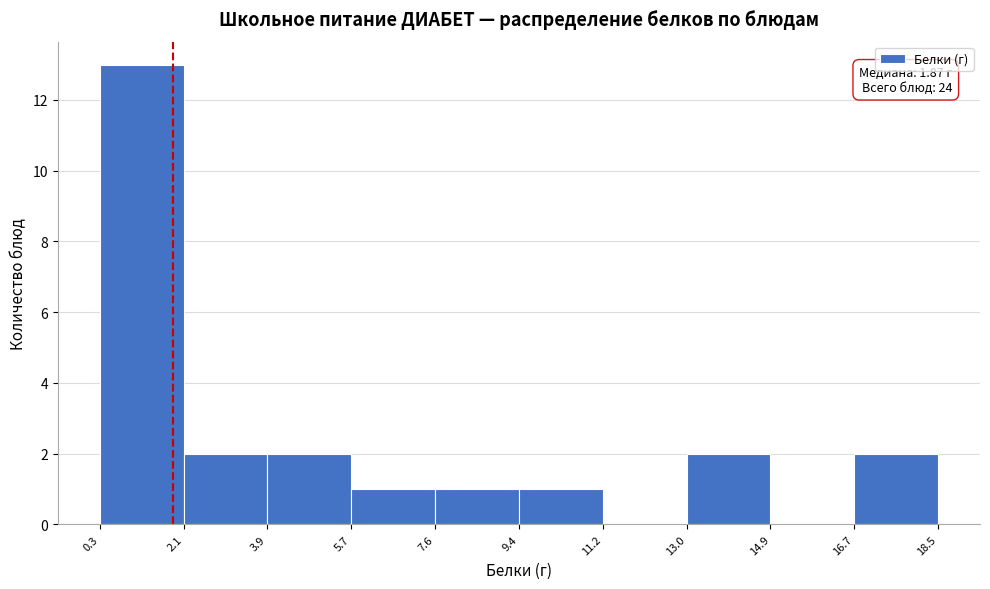

Over which range of the x-axis is the bar tallest?

0.3 to 2.1